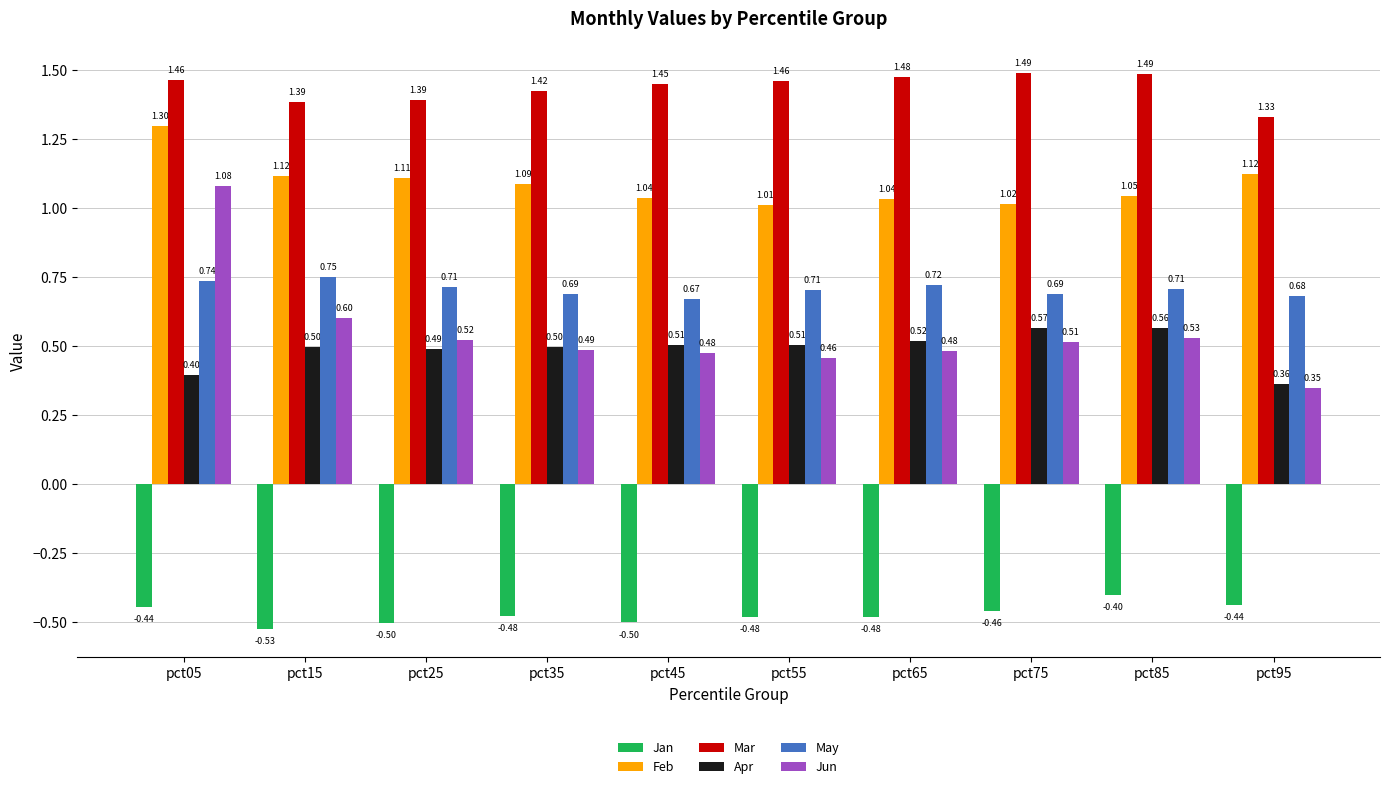

Rank the series at pct65 from highest to lowest value.

Mar, Feb, May, Apr, Jun, Jan